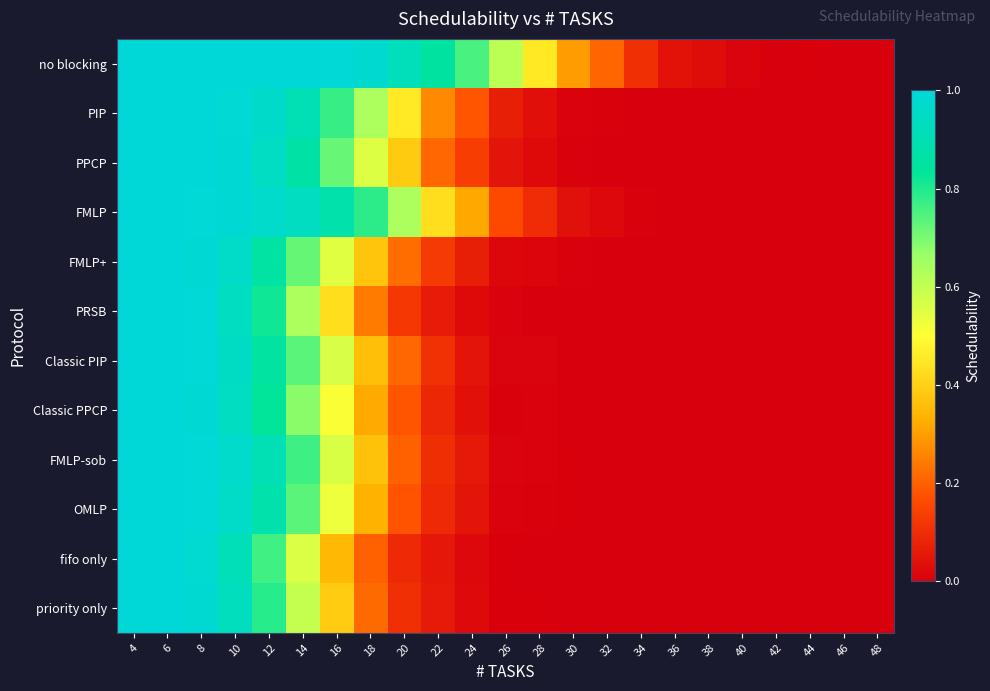

At 16, list the series in order from largest to smallest.

no blocking, FMLP, PIP, PPCP, Classic PIP, FMLP-sob, FMLP+, OMLP, Classic PPCP, PRSB, priority only, fifo only